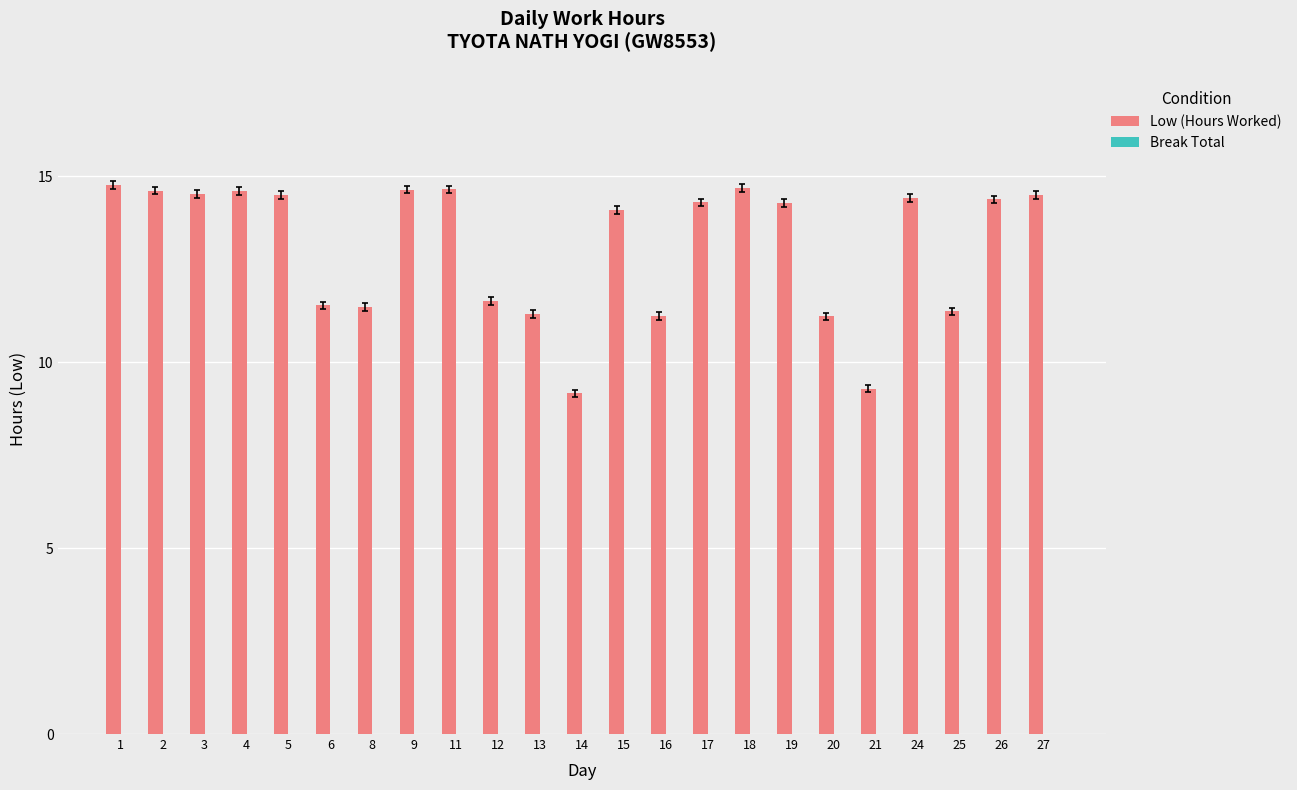

True or false: the data shows 14.5 at 5.

True